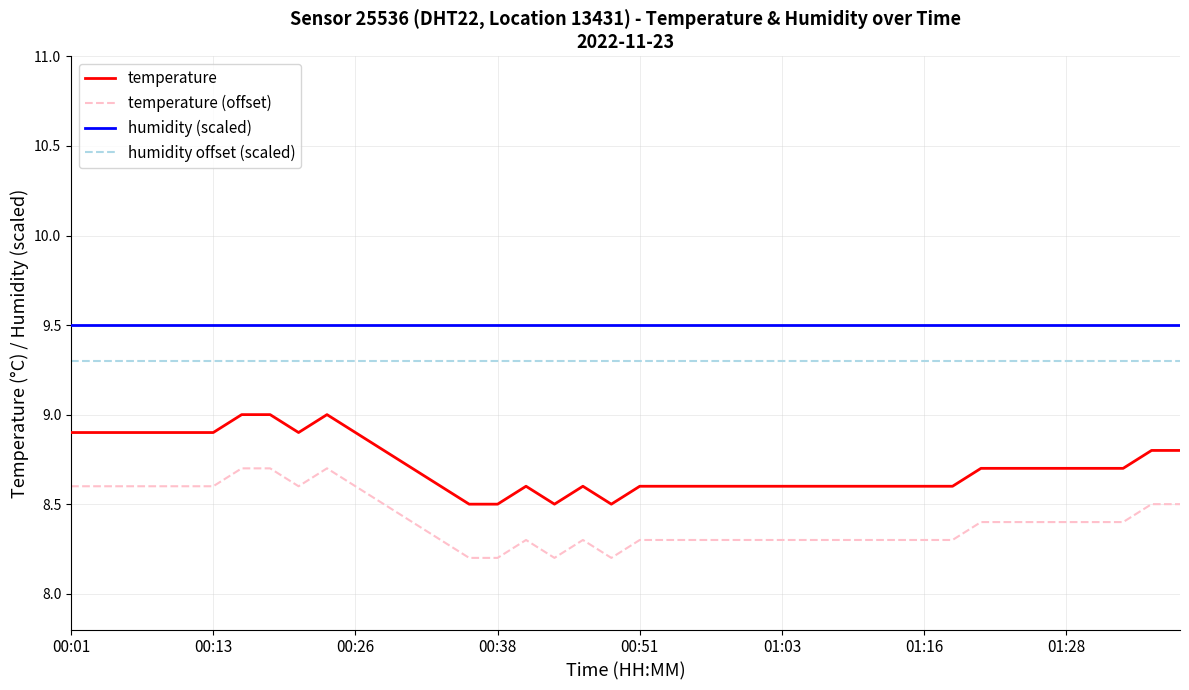

What is the average value of the temperature (offset) series?

8.4